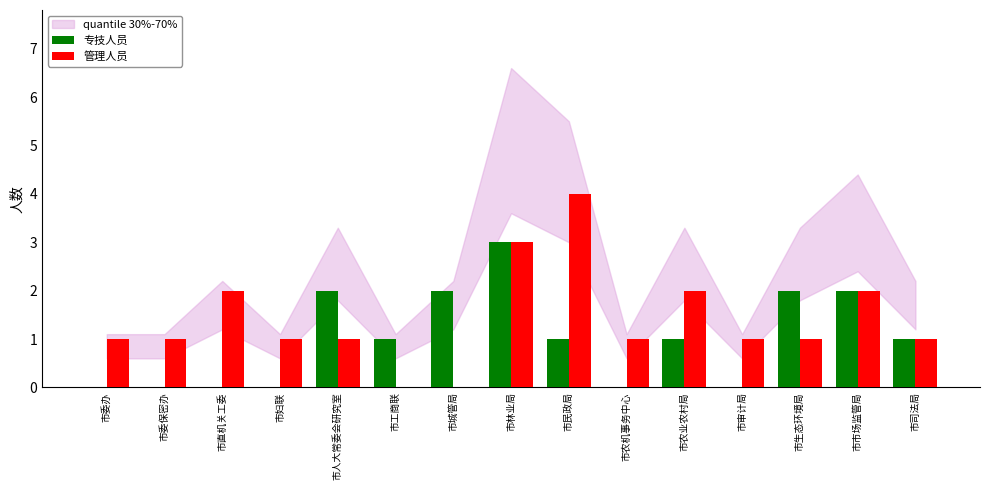

Count the 专技人员 values in the range 0 to 2.

14